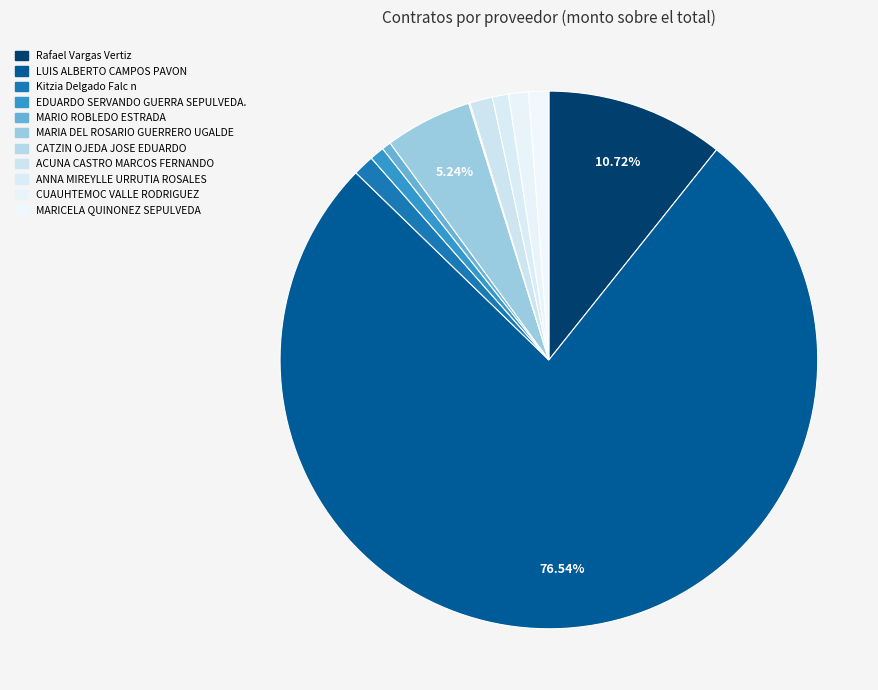

Combined, do MARIA DEL ROSARIO GUERRERO UGALDE and ANNA MIREYLLE URRUTIA ROSALES account for over 50%?

No